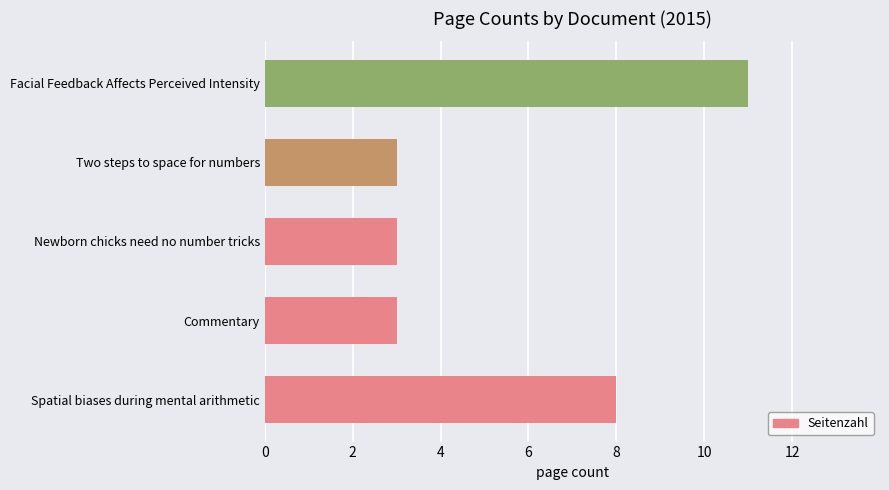

Reading bottom to top, transcribe all the data shown in this chart.

8	3	3	3	11